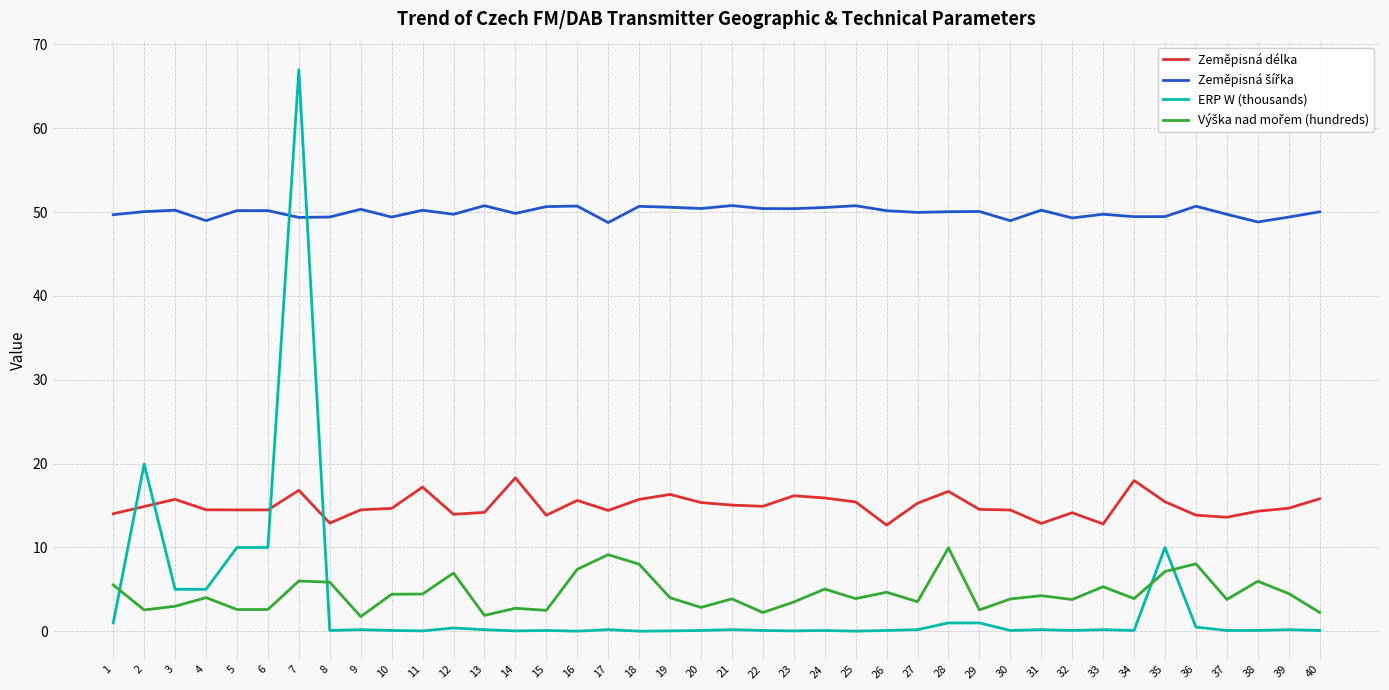

At which category is the sum across all series the highest?

7